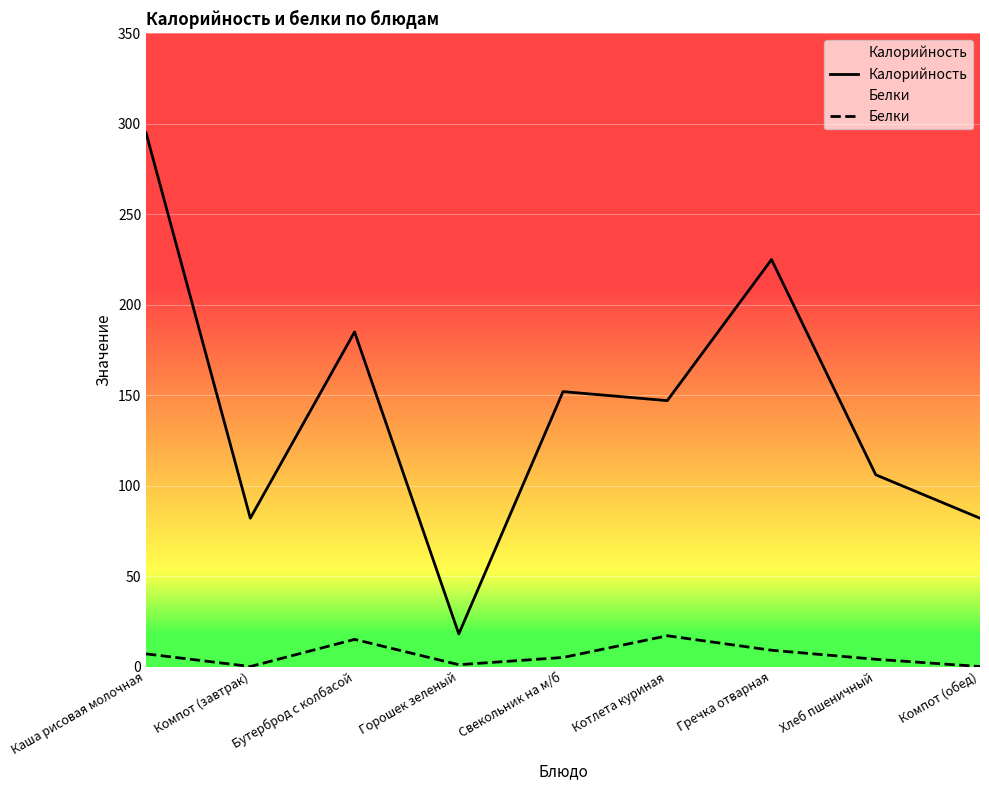

True or false: Белки and Калорийность intersect in this chart.

False